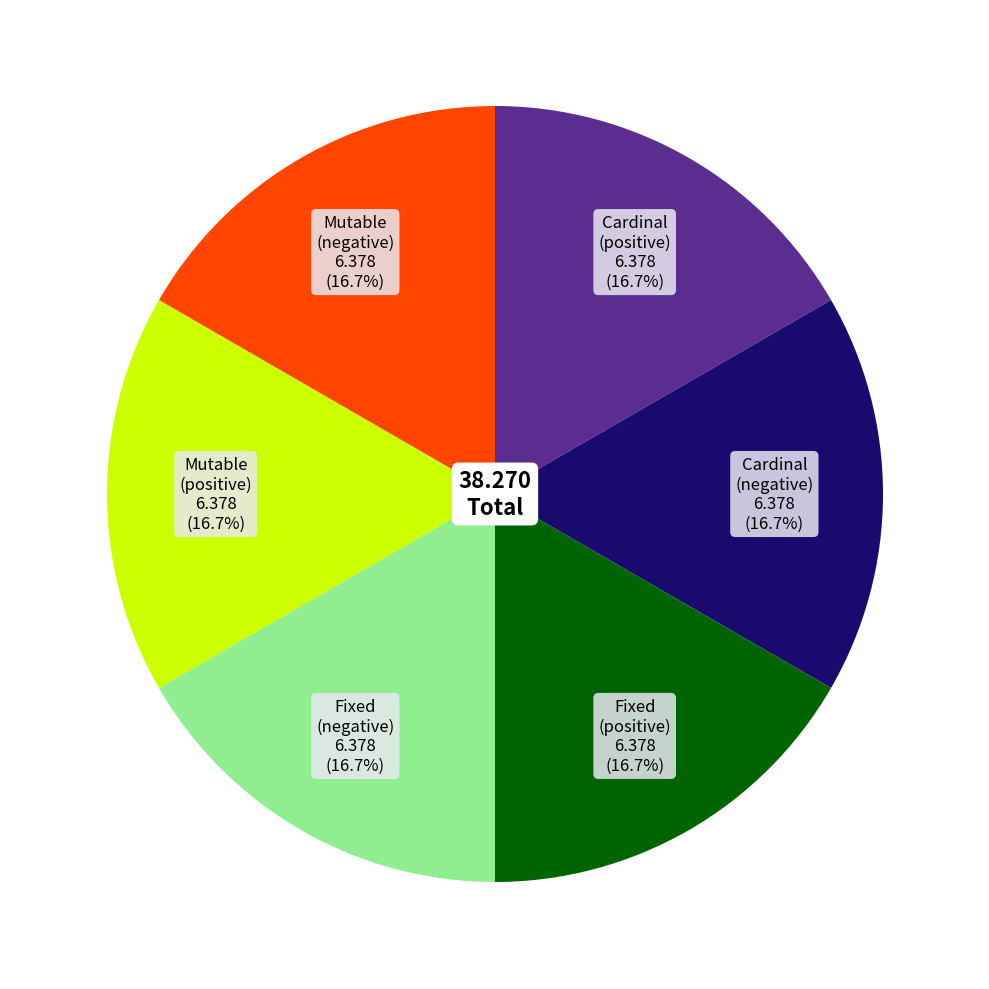

Does Mutable (negative) 6.378 represent more than half of the total?

No